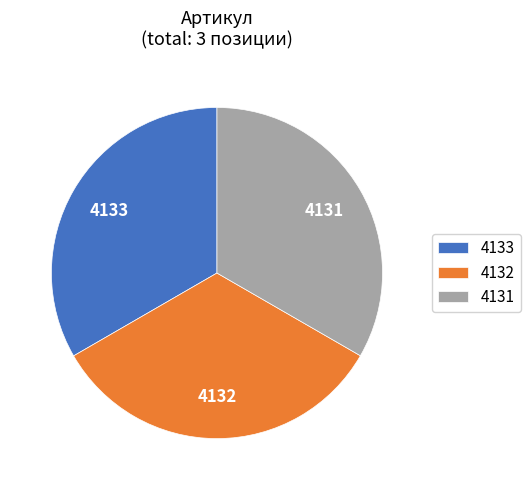

Do 4131 and 4133 together represent more than half of the pie?

Yes